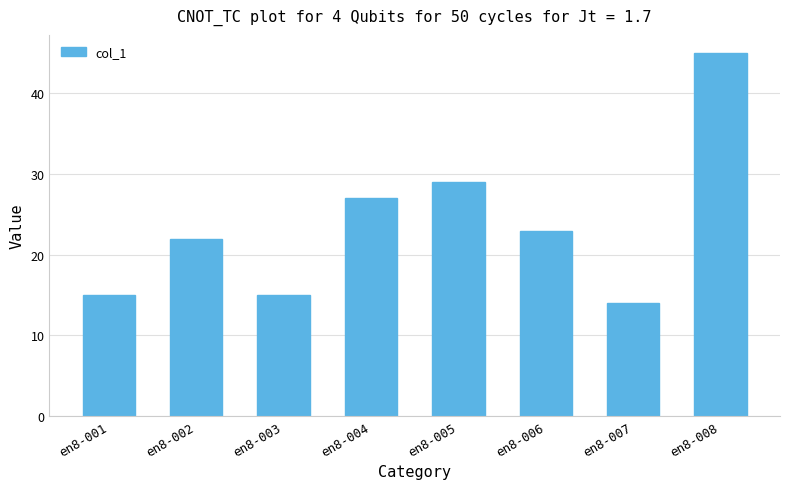

Where does the data first go above 23?

en8-004